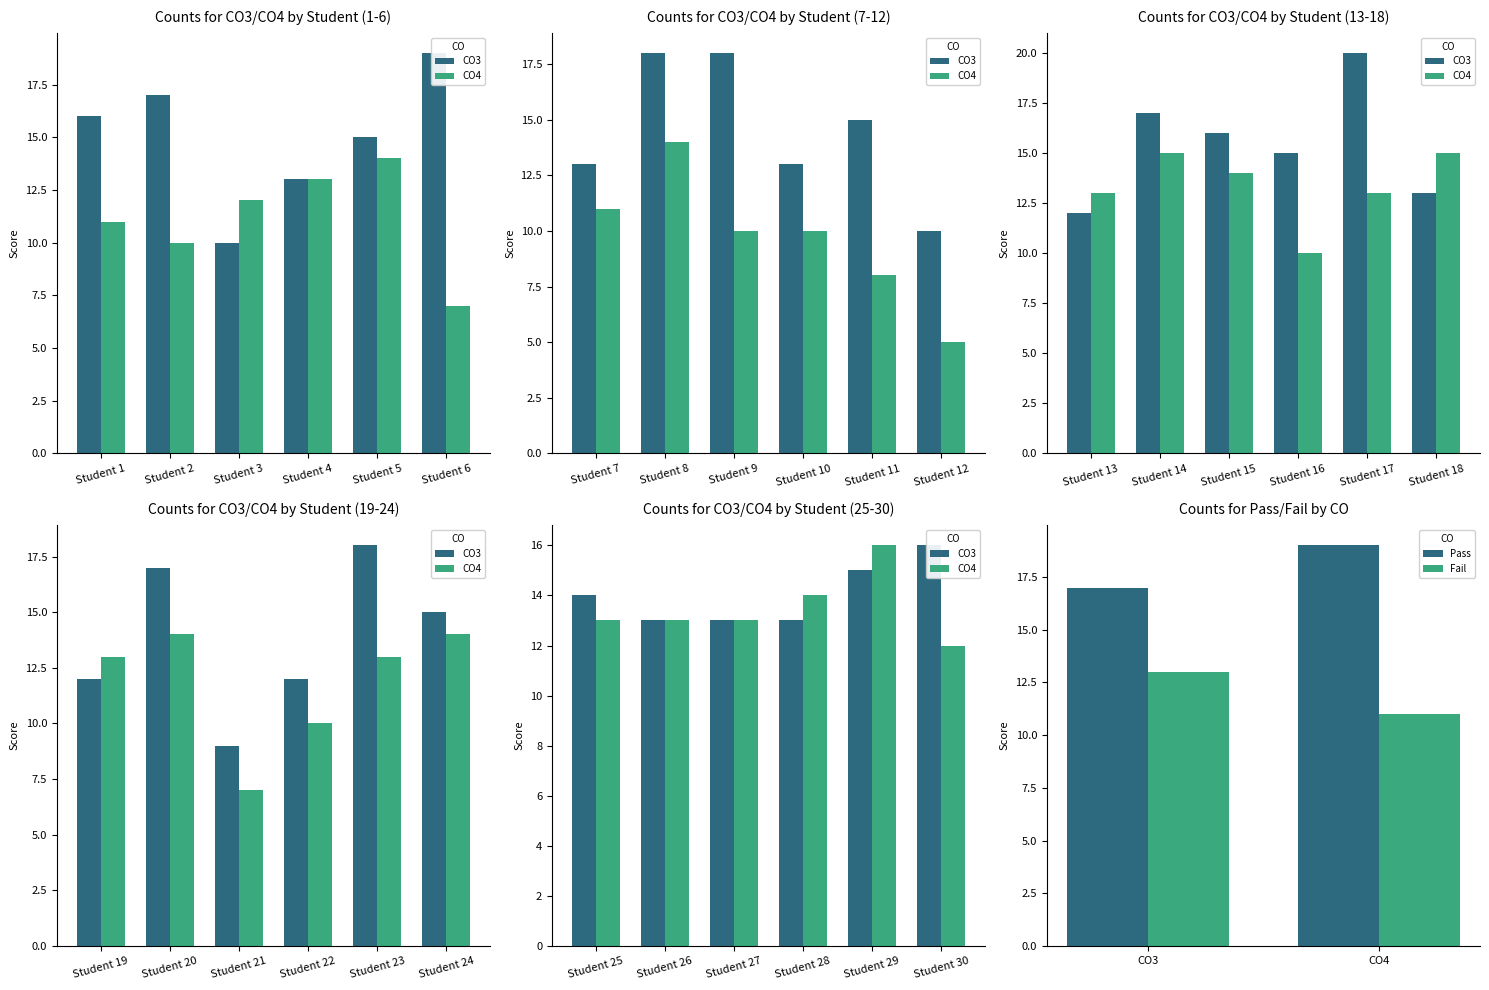

What value does the CO4 series have at Student 18?

15